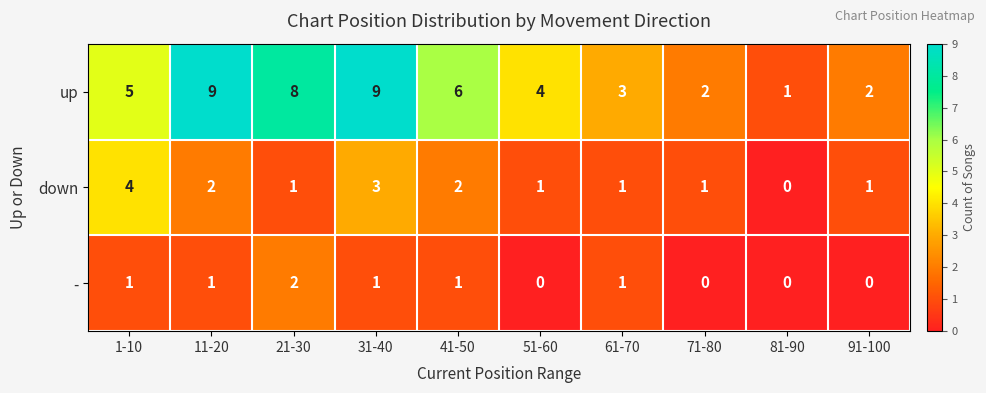

How many categories are shown in the chart?

10